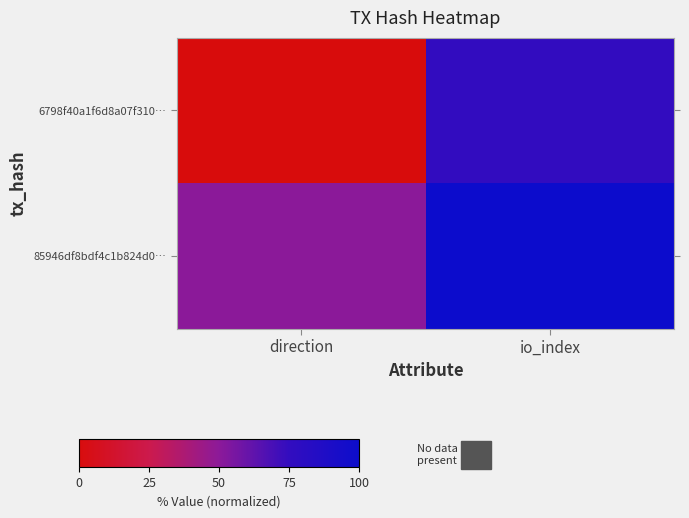

Reading right to left, extract all data points from this chart.

6798f40a1f6d8a07f310…: io_index=75	direction=0
85946df8bdf4c1b824d0…: io_index=100	direction=50